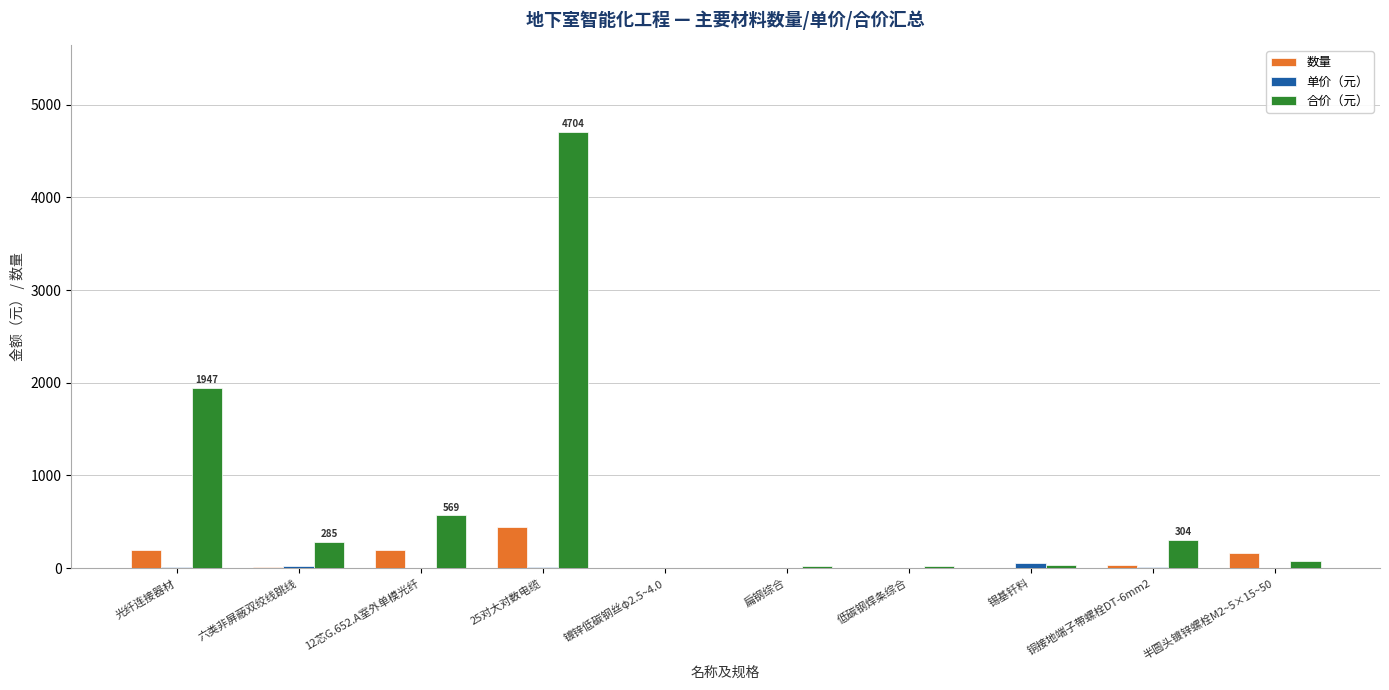

What is the sum of all 数量 values?

1057.1